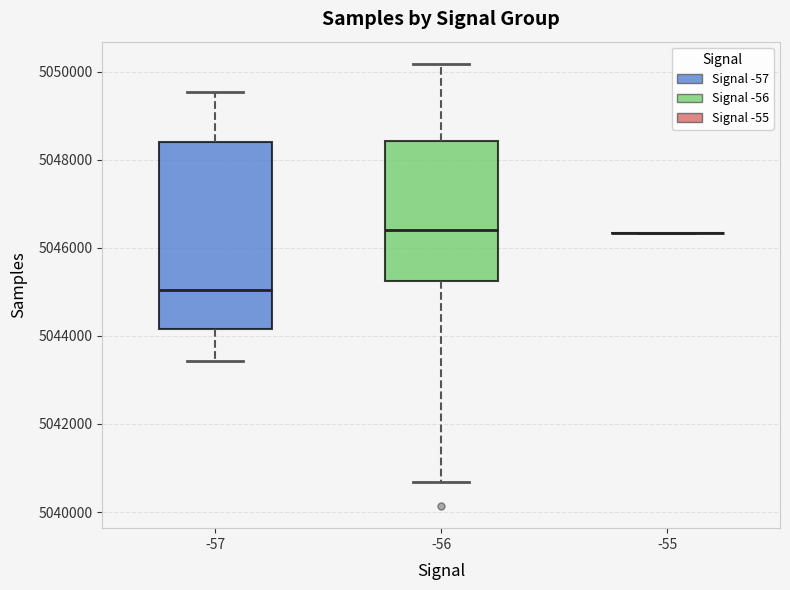

Reading left to right, transcribe this box plot: for each box, give where its median line is, the range the box spans, and where its two whiskers end, as read against the y-axis. The values are not printed on the chart, so give them approximately, as read against the axis.

-57: median 5045000, box 5044200 to 5048400, whiskers 5043400 to 5049600
-56: median 5046400, box 5045200 to 5048400, whiskers 5040600 to 5050200
-55: box collapsed to a line at 5046400, whiskers 5046400 to 5046400